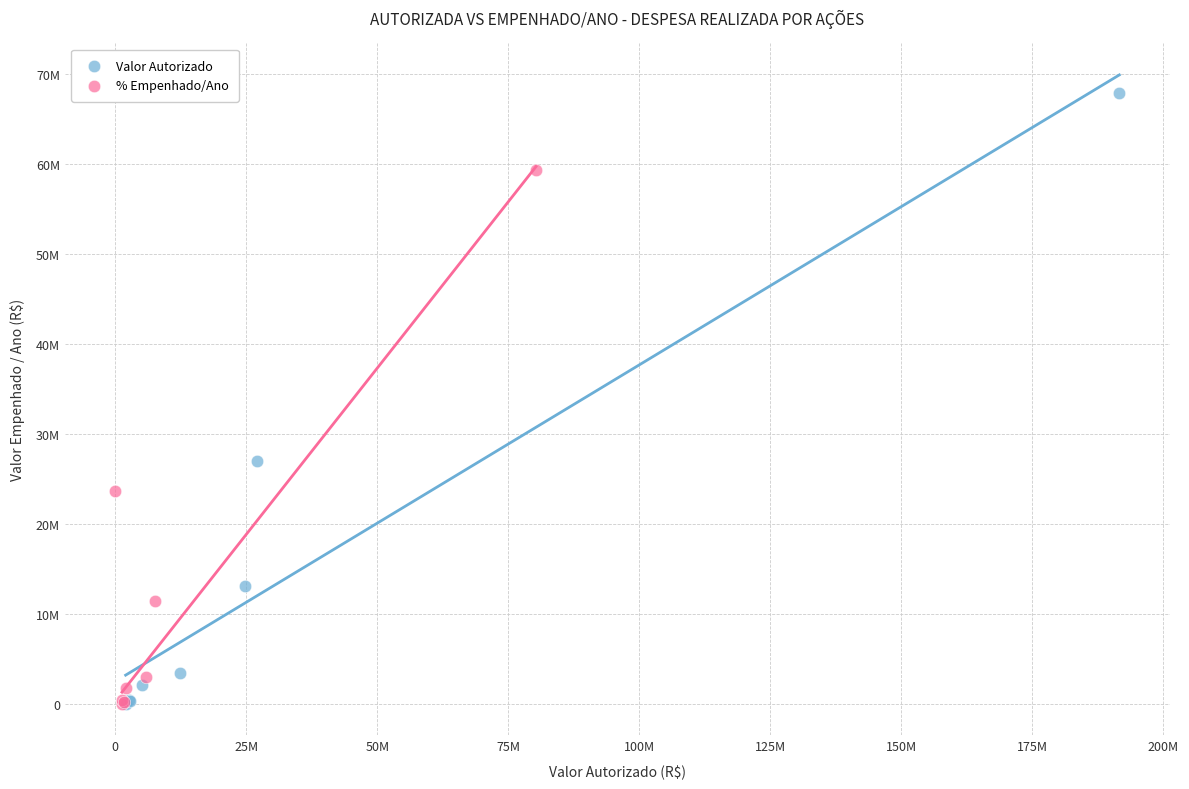

What are all the series names shown in the legend?

Valor Autorizado, % Empenhado/Ano